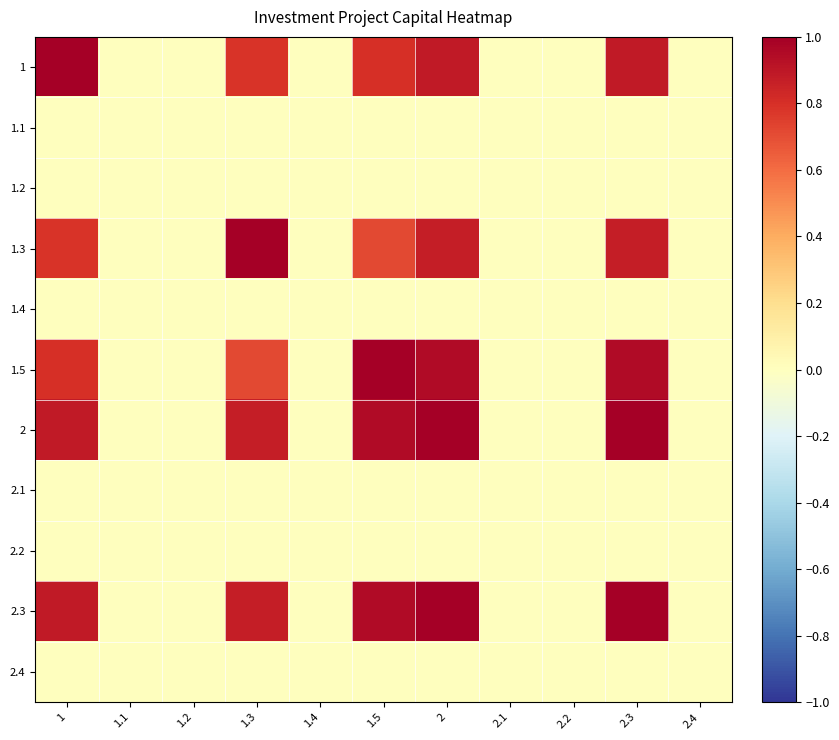

Which category has the lowest value across all series?

1.1